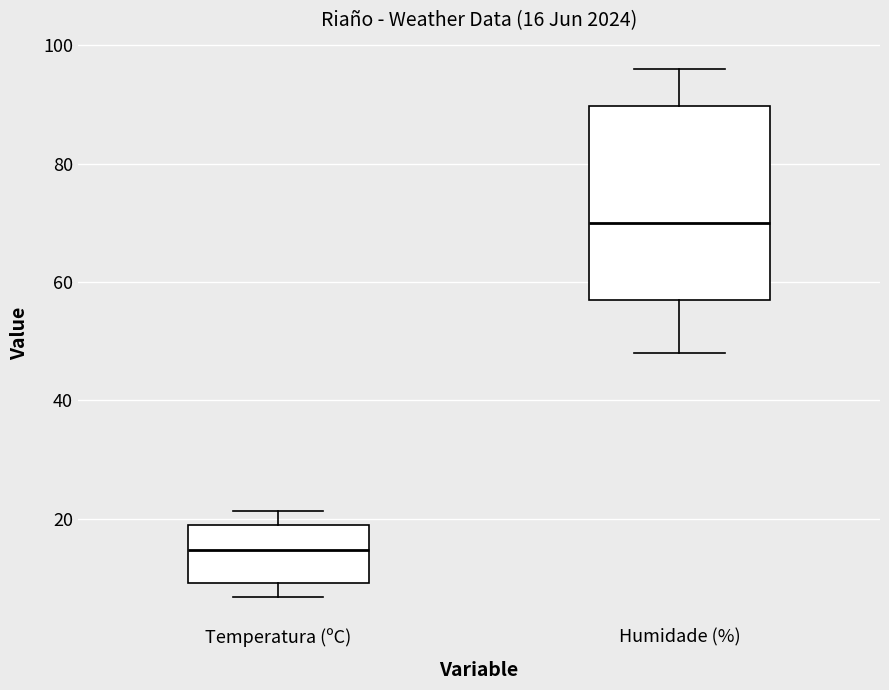

Which box's median line is the highest?

Humidade (%)